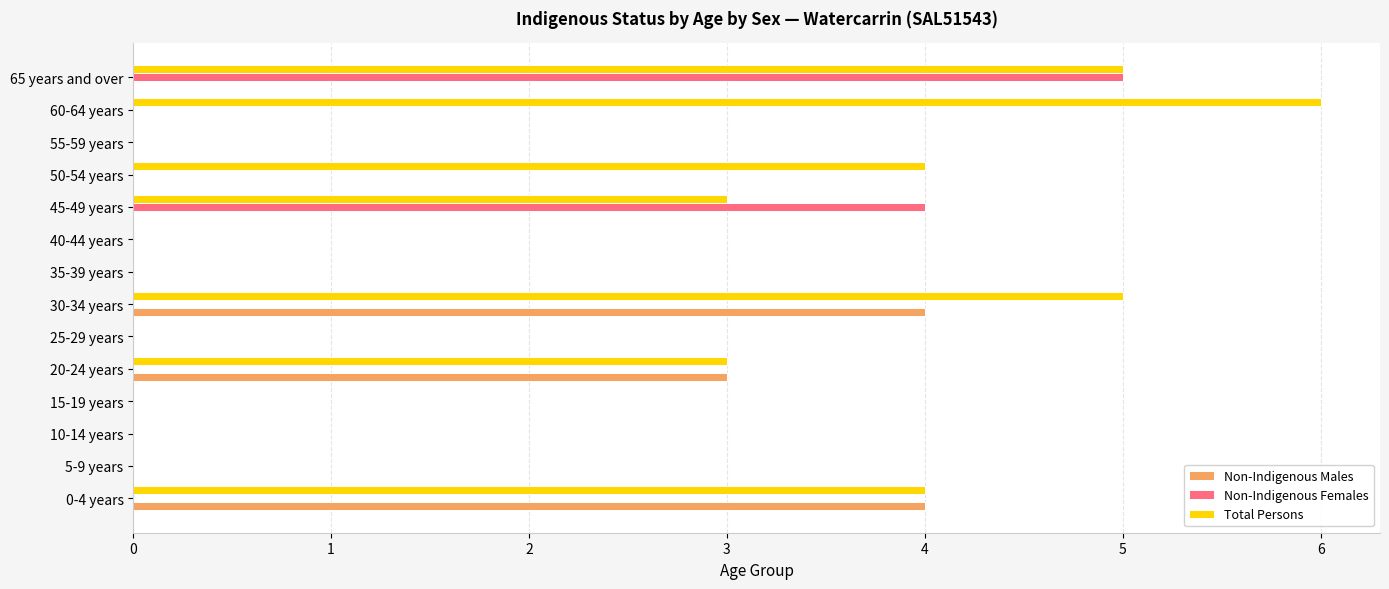

What is the sum of all Non-Indigenous Females values?

9